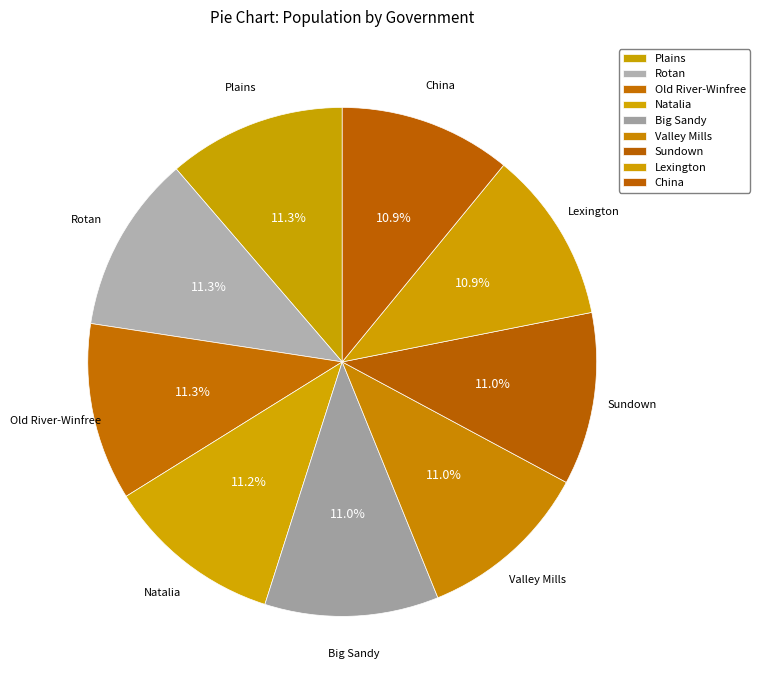

Is it true that Natalia is 25% of the pie?

False